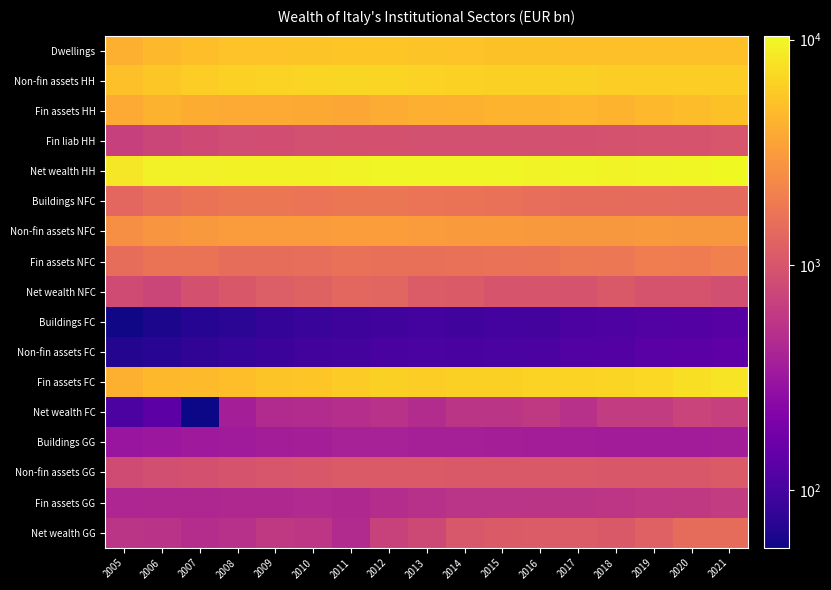

What is the difference between the highest and lowest values at 2005?

8358.1